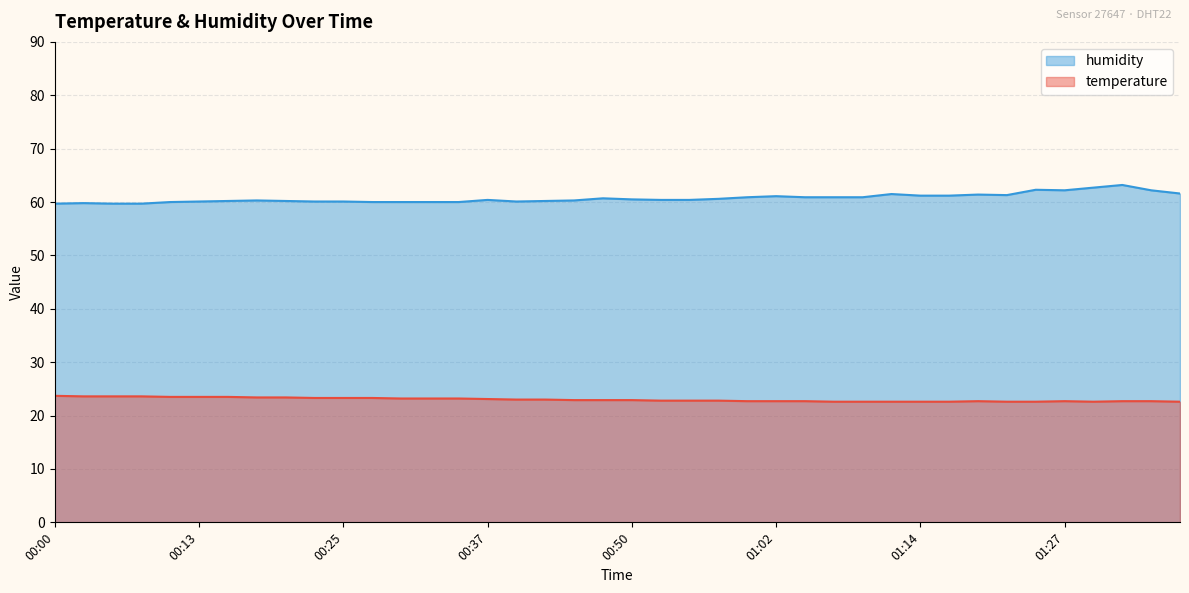

The temperature series shows 23.5 at 00:13. True or false?

True